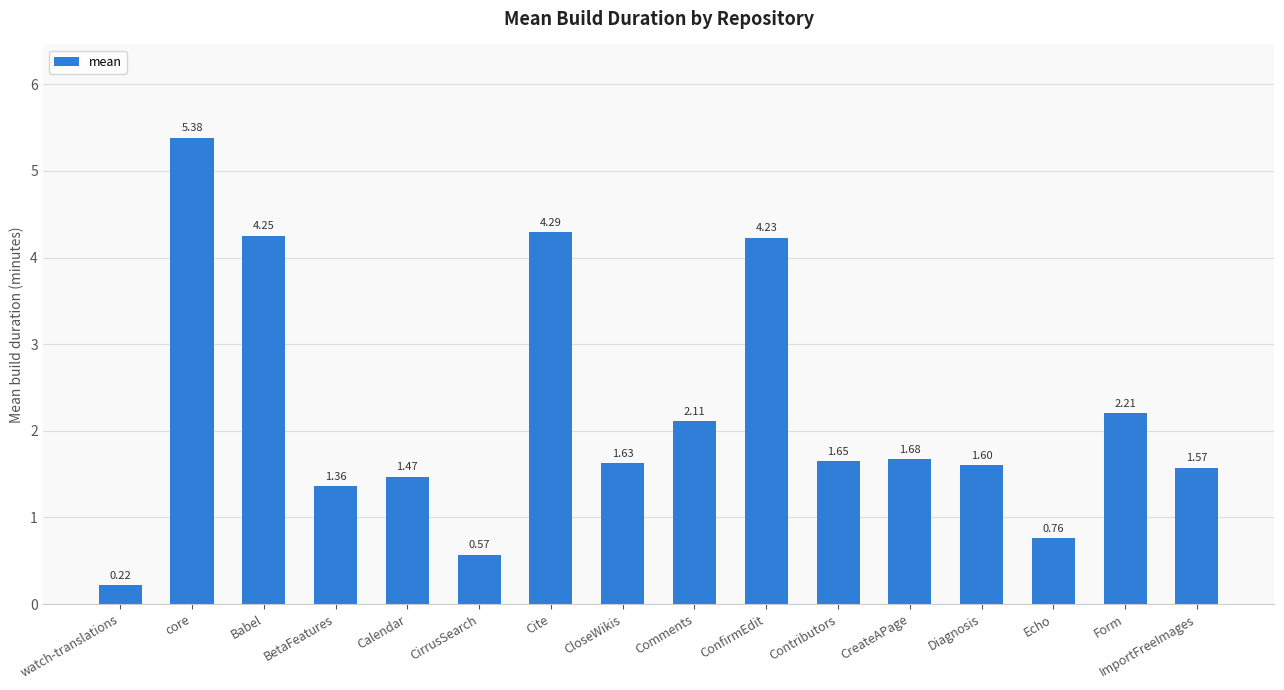

Where is the data nearest to the value 2?

Comments